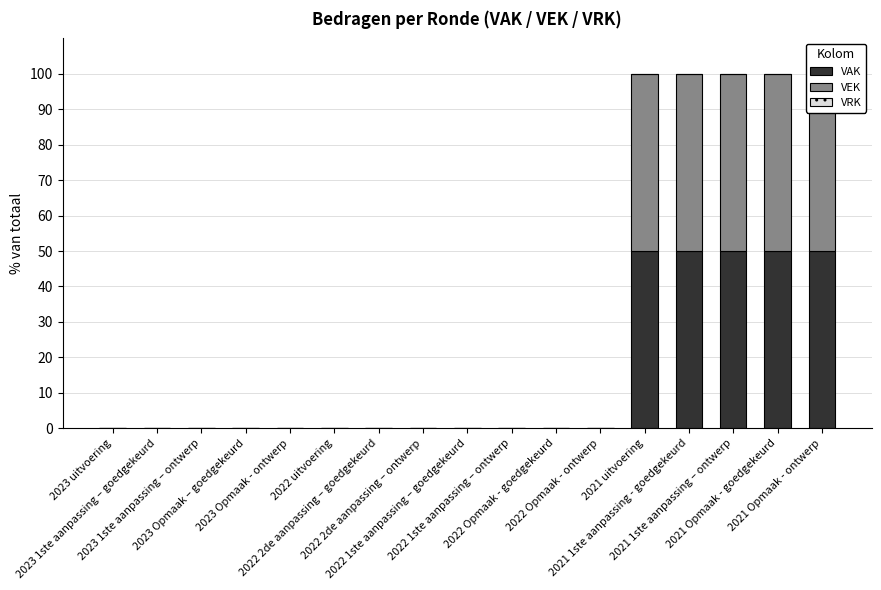

What are all the series names shown in the legend?

VAK, VEK, VRK